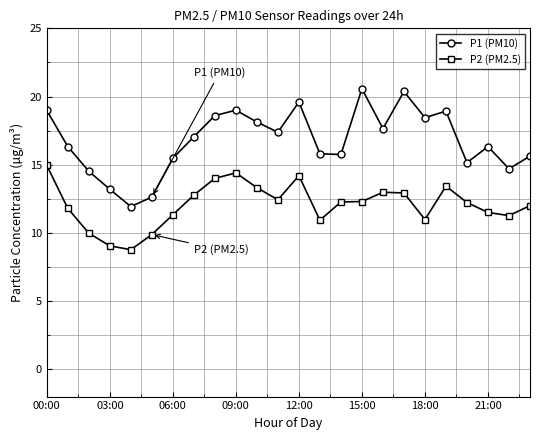

In P1 (PM10), how many points are lower than both neighbors (excluding endpoints)?

7